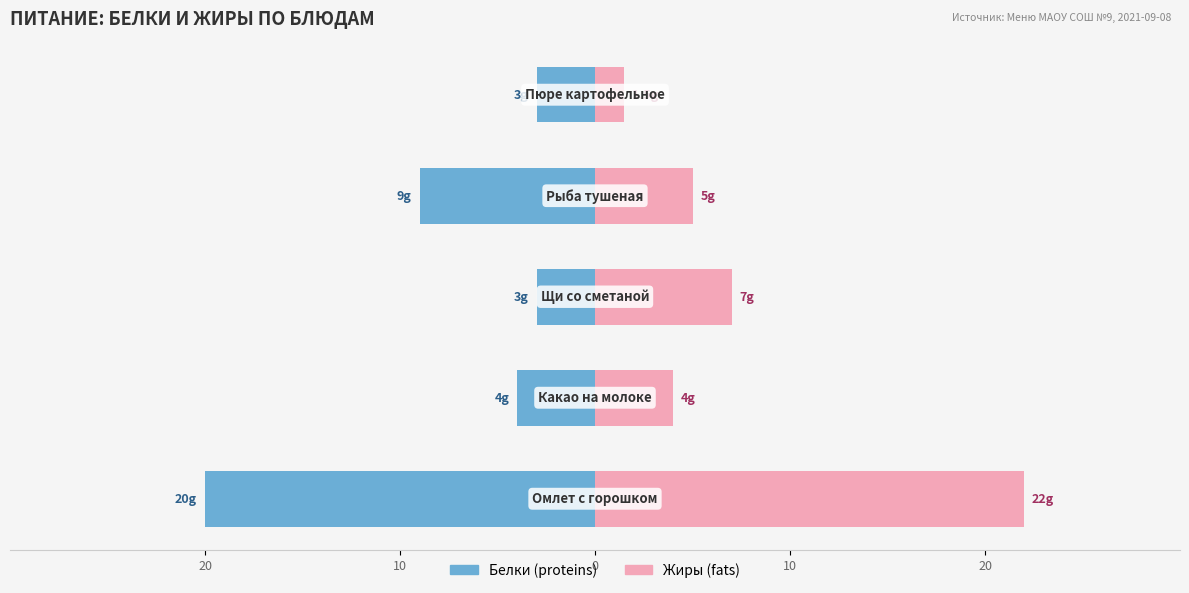

Is it true that Жиры (fats) equals 2.3 at 20?

False